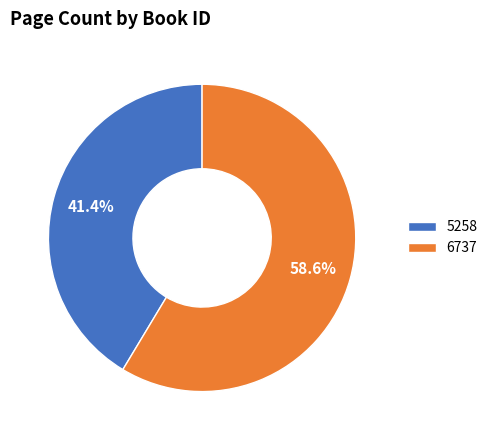

Is there any slice that represents more than half of the pie?

Yes